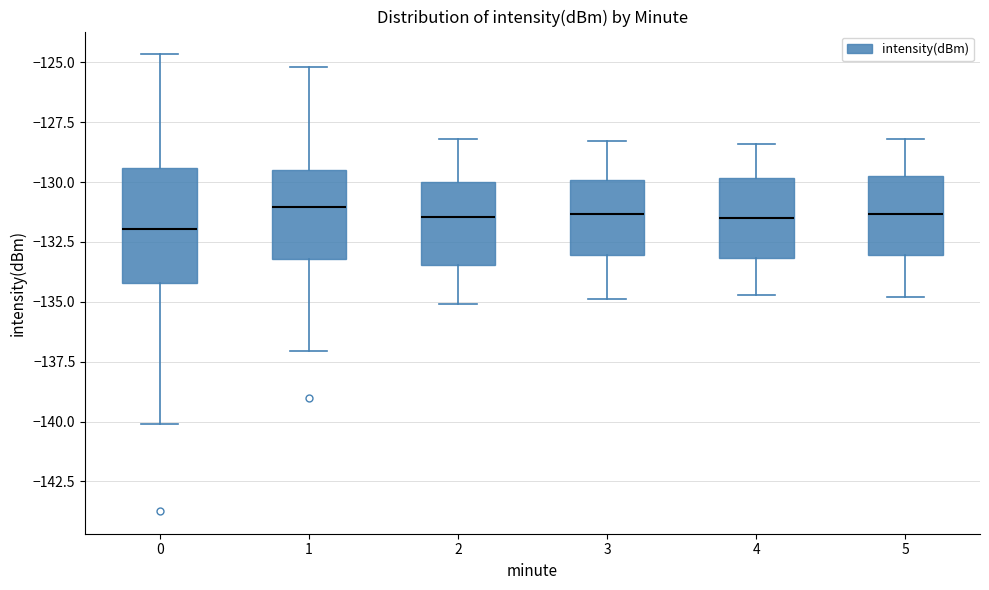

Reading left to right, transcribe this box plot: for each box, give where its median line is, the range the box spans, and where its two whiskers end, as read against the y-axis. The values are not printed on the chart, so give them approximately, as read against the axis.

0: median -132.0, box -134.0 to -129.5, whiskers -140.0 to -124.5
1: median -131.0, box -133.0 to -129.5, whiskers -137.0 to -125.0
2: median -131.5, box -133.5 to -130.0, whiskers -135.0 to -128.0
3: median -131.5, box -133.0 to -130.0, whiskers -135.0 to -128.5
4: median -131.5, box -133.0 to -130.0, whiskers -134.5 to -128.5
5: median -131.5, box -133.0 to -129.5, whiskers -135.0 to -128.0